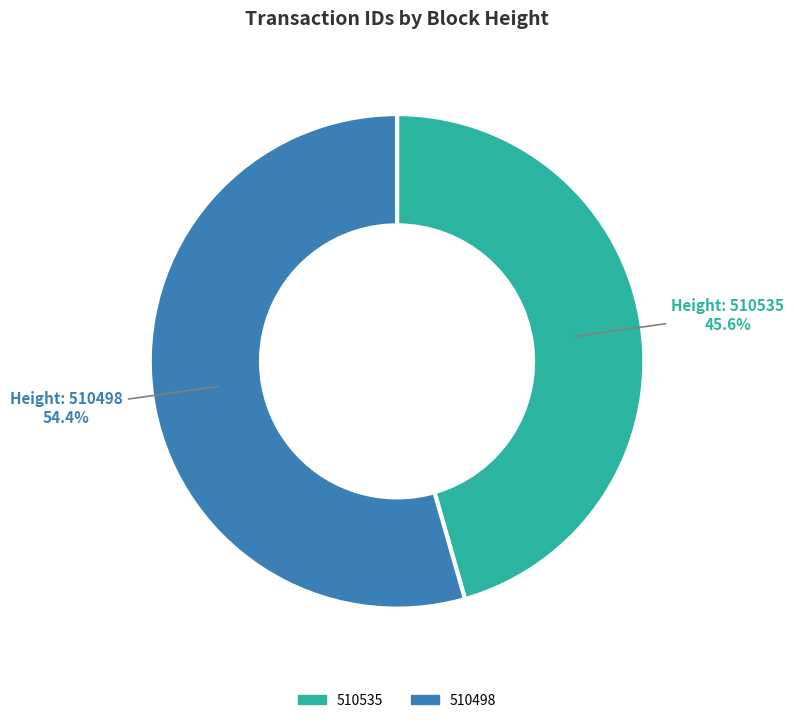

Does any single category account for the majority?

Yes